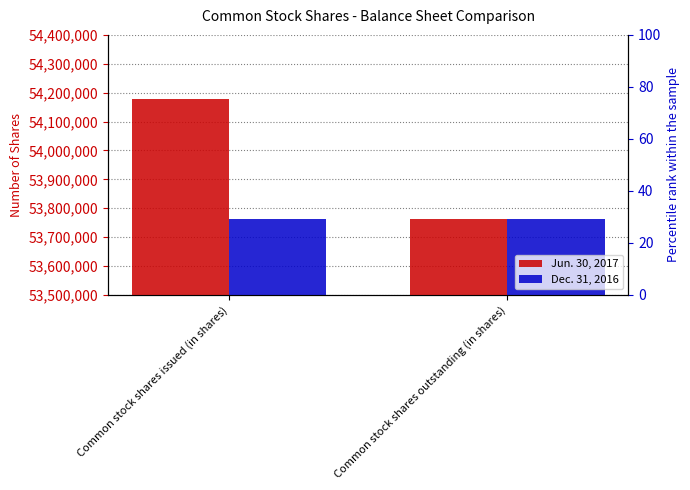

What is the label of the 1st bar from the right?

Common stock shares outstanding (in shares)